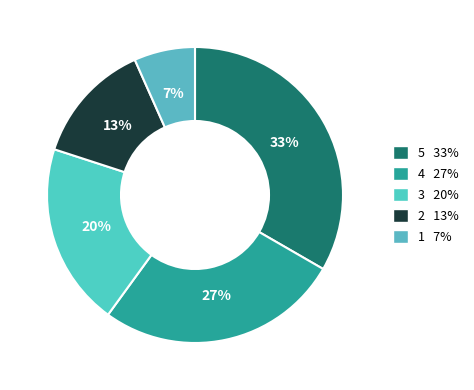

Count the number of slices in the pie.

5